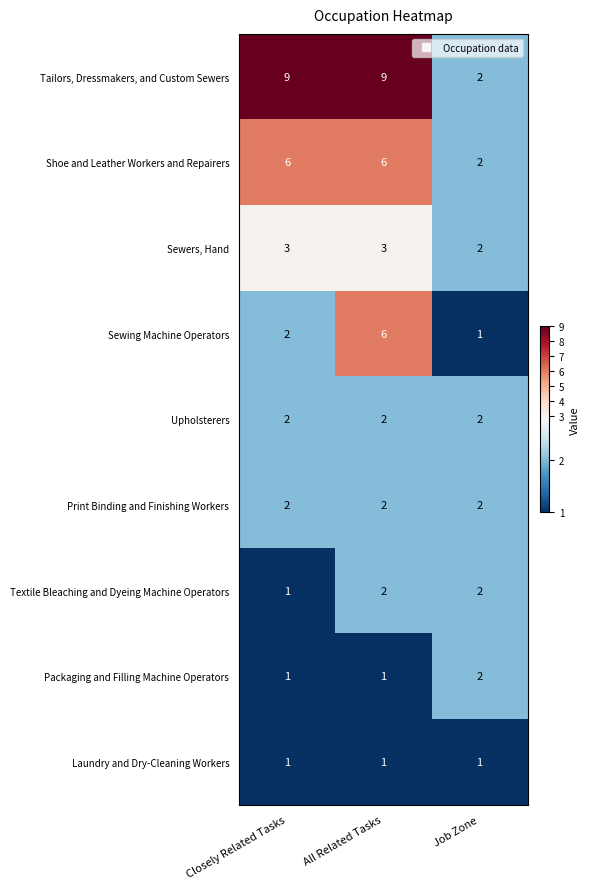

Which series has the largest total across all categories?

Tailors, Dressmakers, and Custom Sewers